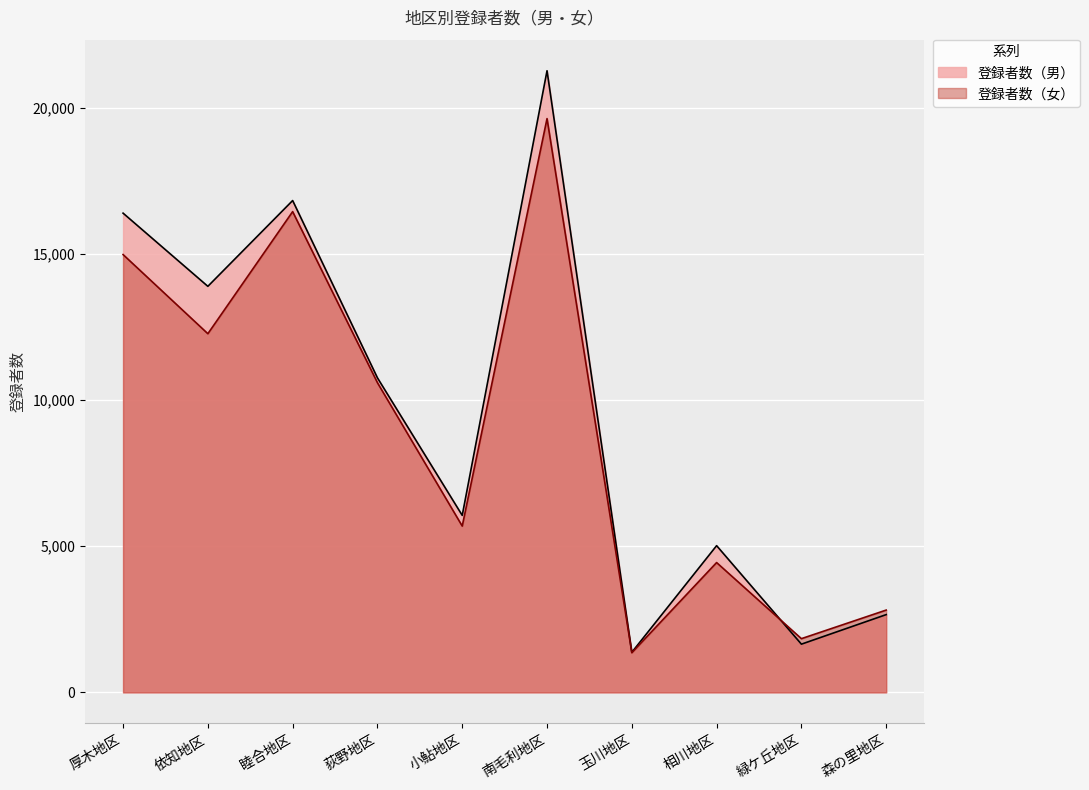

What is the highest value of the 登録者数（女） series?

19632